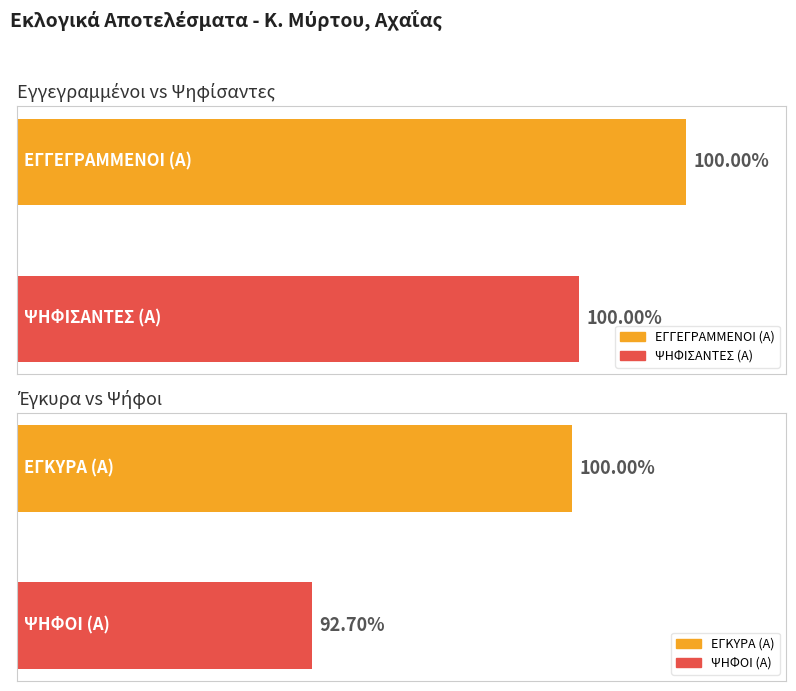

Which series has the widest spread of values?

ΨΗΦΙΣΑΝΤΕΣ (Α)